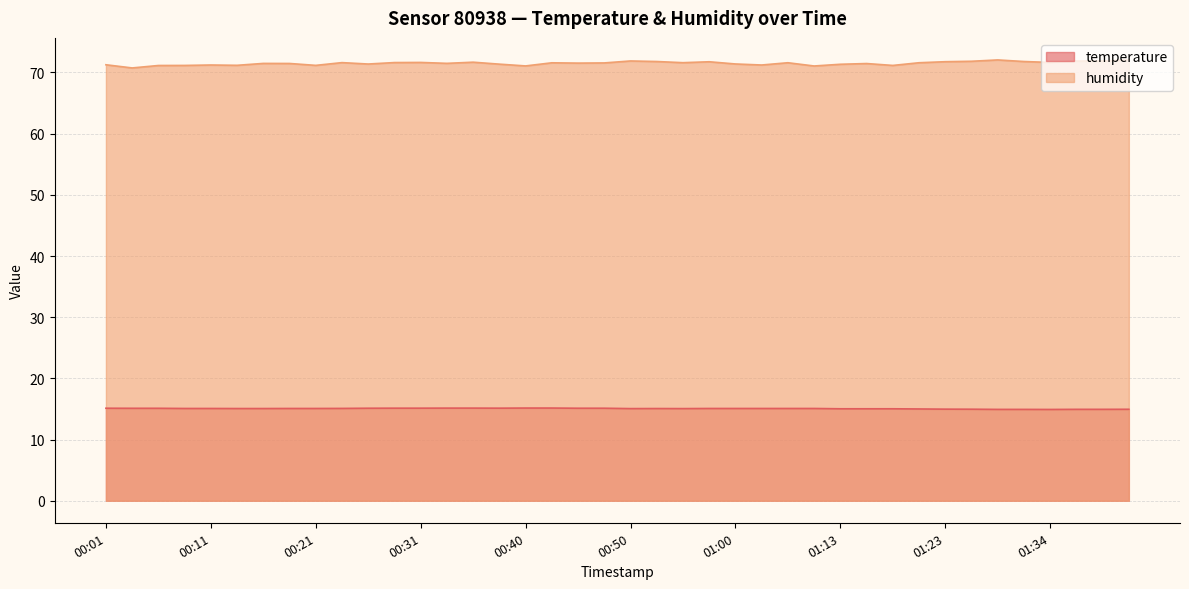

True or false: temperature and humidity intersect in this chart.

False